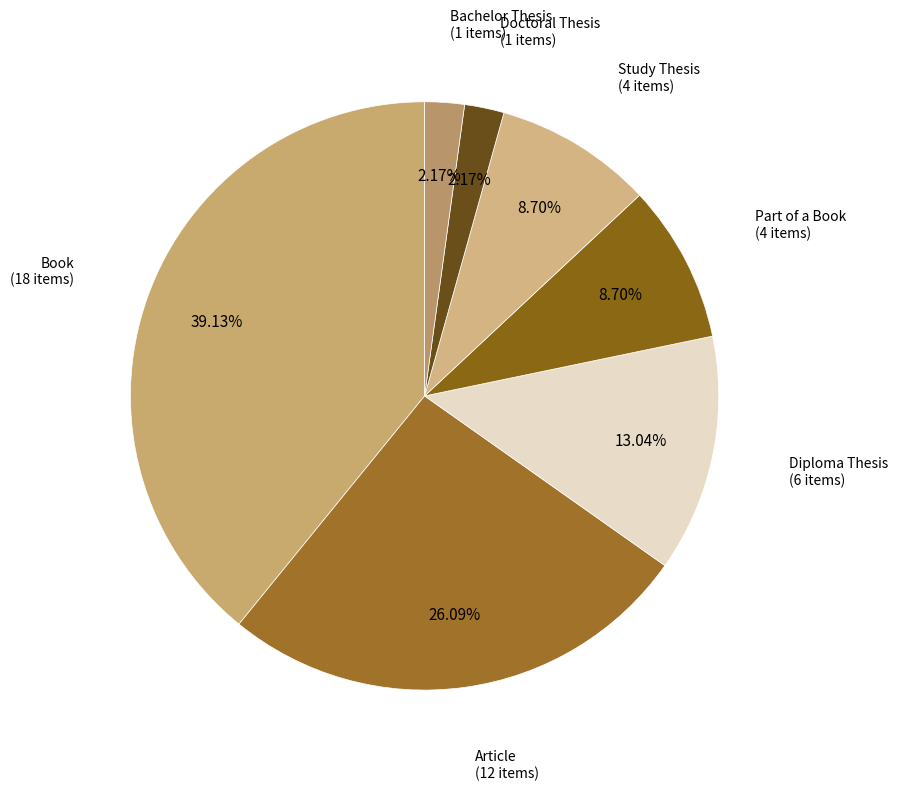

How many segments does this pie chart have?

7